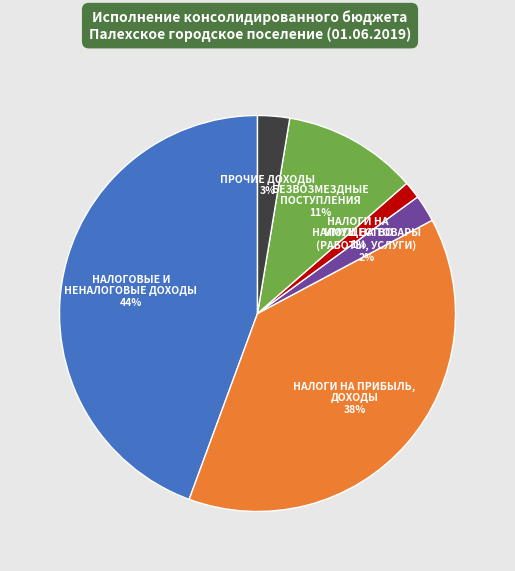

To the nearest percent, what is the average slice percentage?

17%